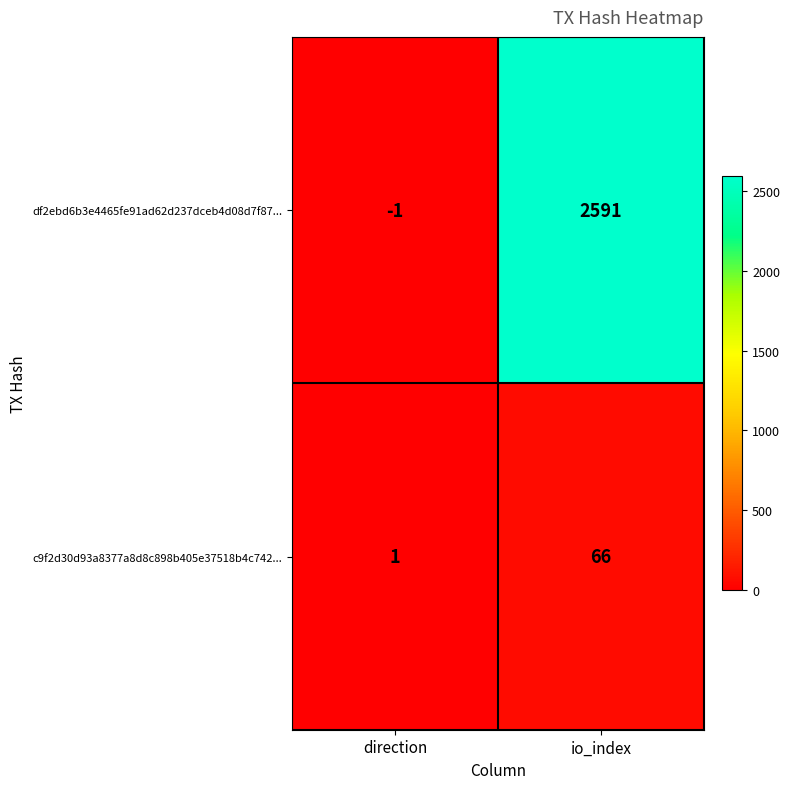

What is the sum of all df2ebd6b3e4465fe91ad62d237dceb4d08d7f87... values?

2590